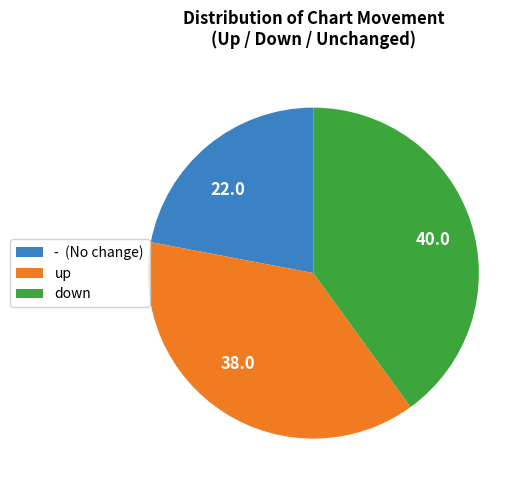

Does up represent more than half of the total?

No